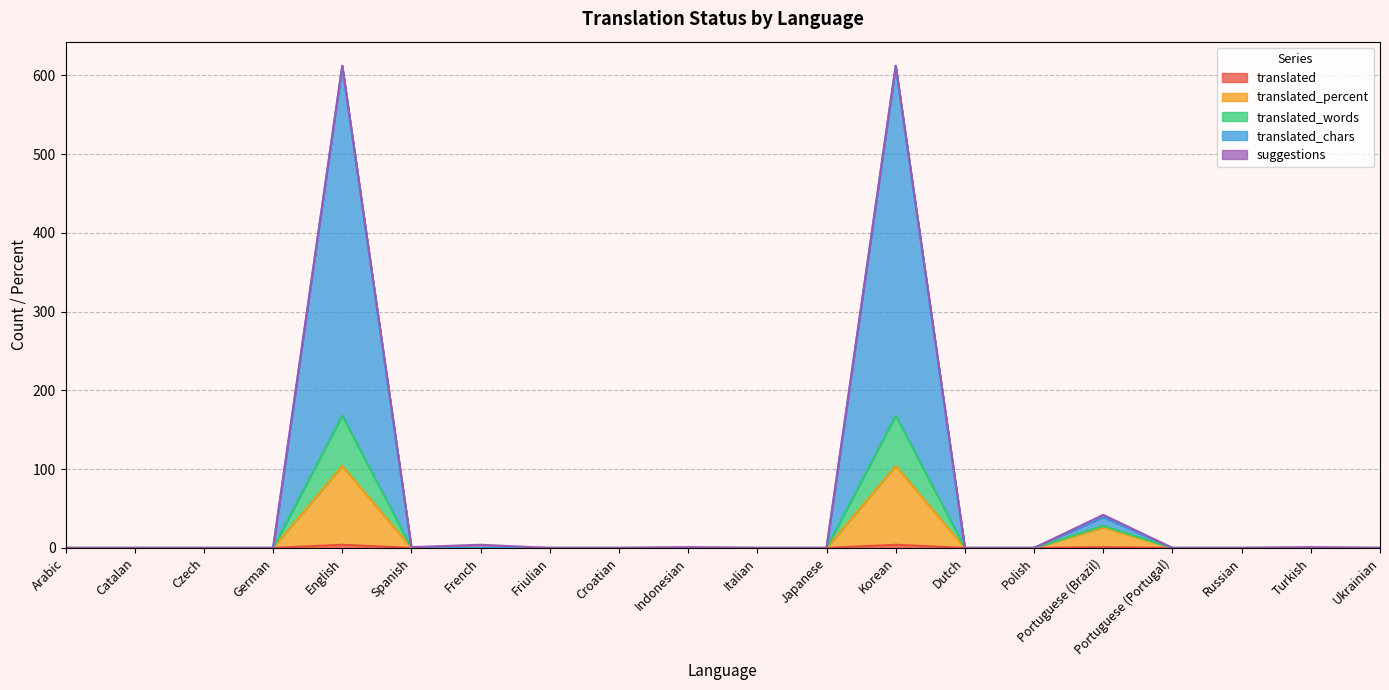

True or false: translated_percent has a value of 0 at Dutch.

True